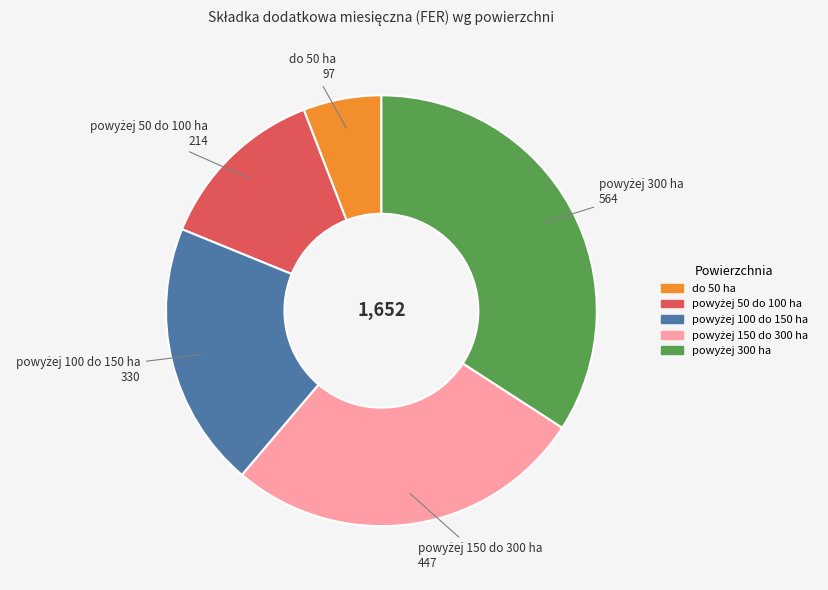

What is the smallest slice in the pie chart?

do 50 ha